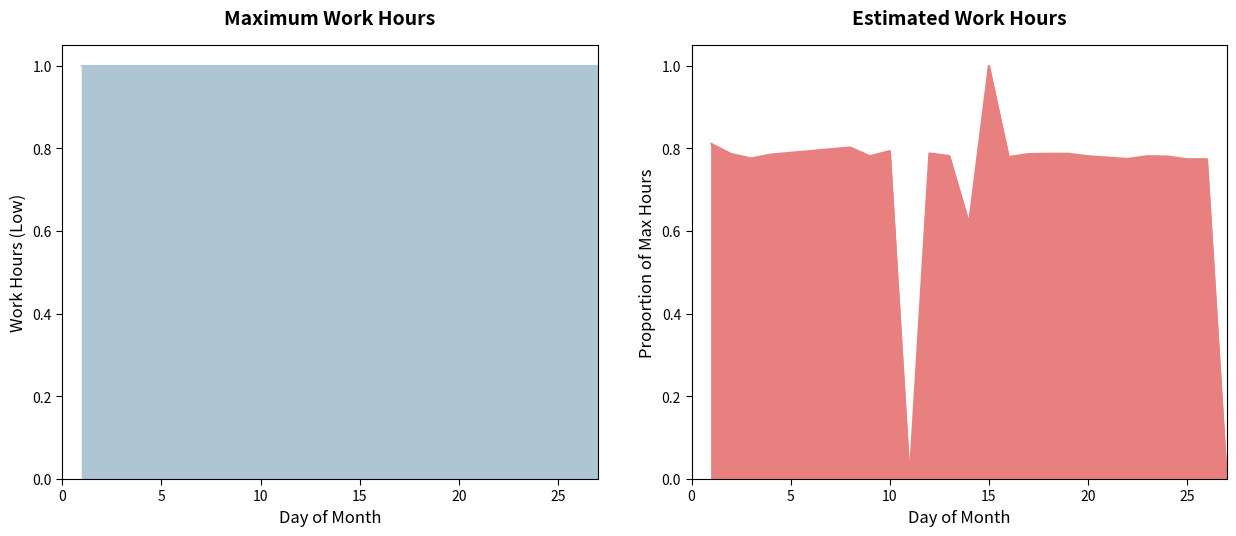

What is the greatest value displayed?

1.0